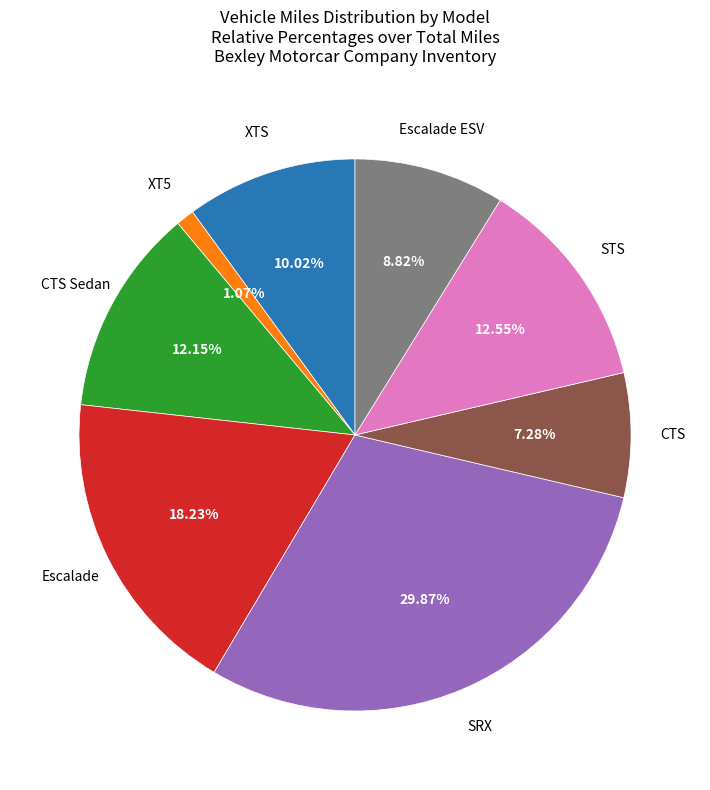

Is there a majority slice in this chart?

No